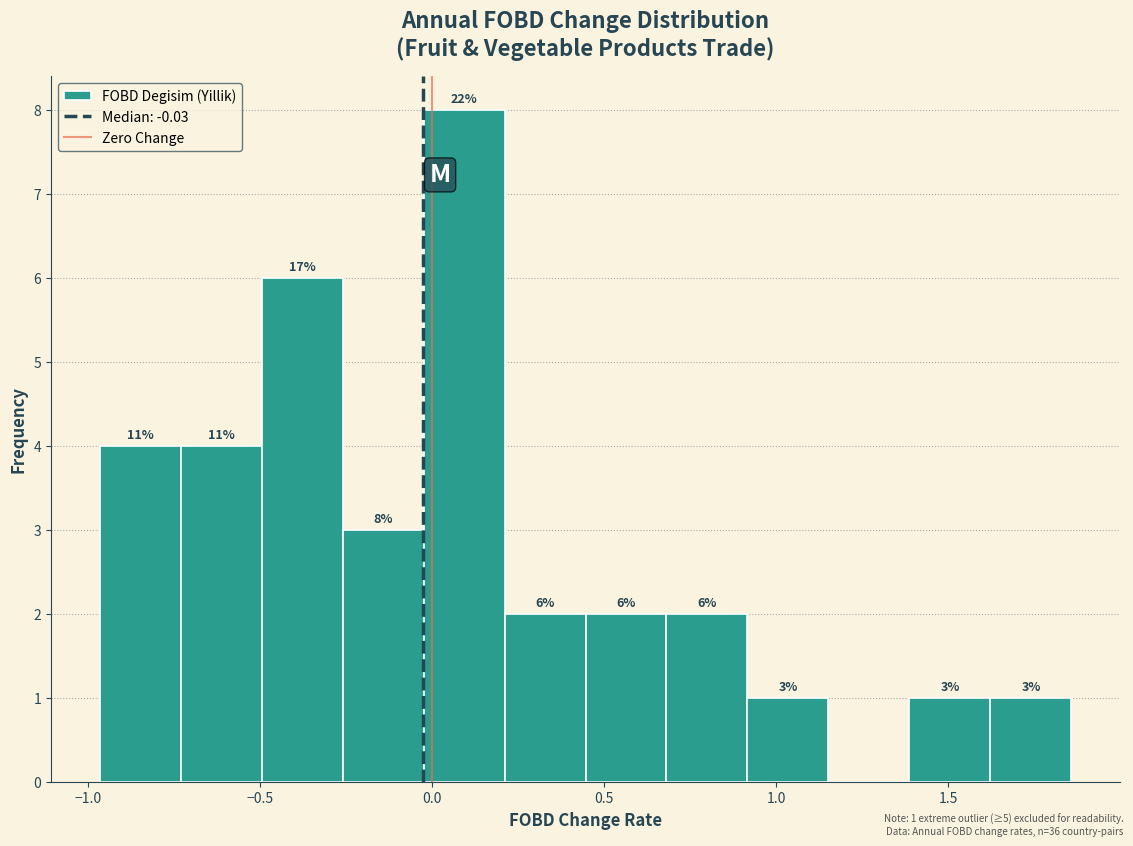

Which range on the x-axis has the tallest bar?

-0.05 to 0.20